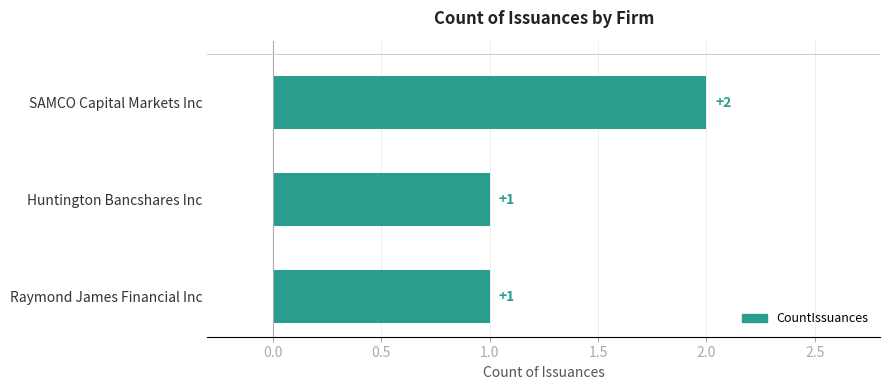

What is the ratio of the value at SAMCO Capital Markets Inc to the value at Huntington Bancshares Inc?

2.0